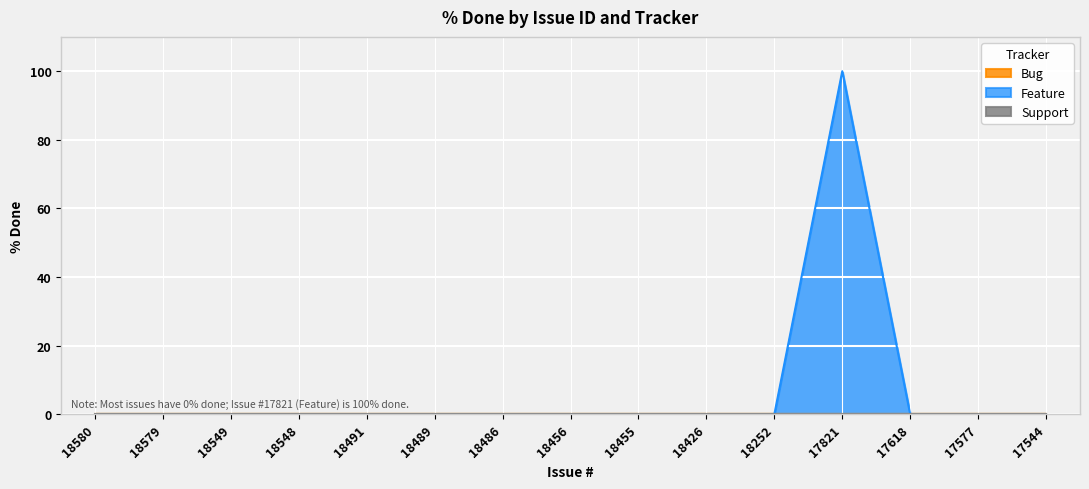

True or false: Support has more than 2 interior local peaks.

False